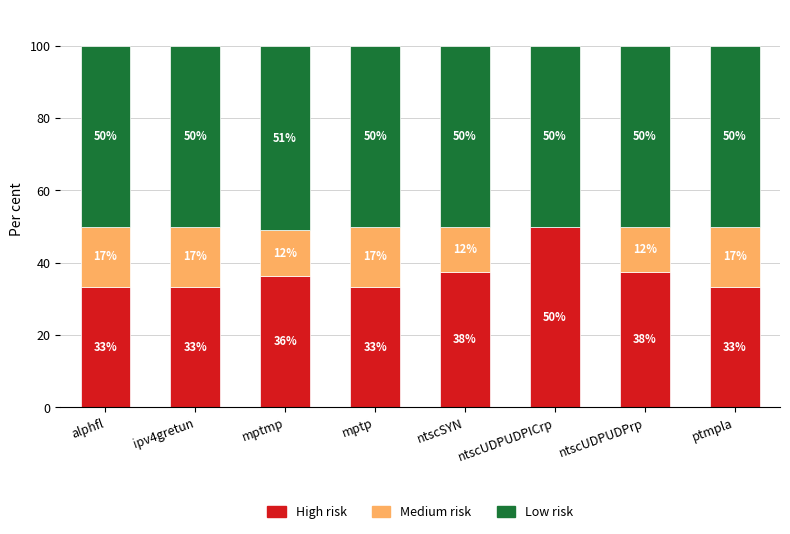

At which label is Medium risk closest to 8?

mptmp